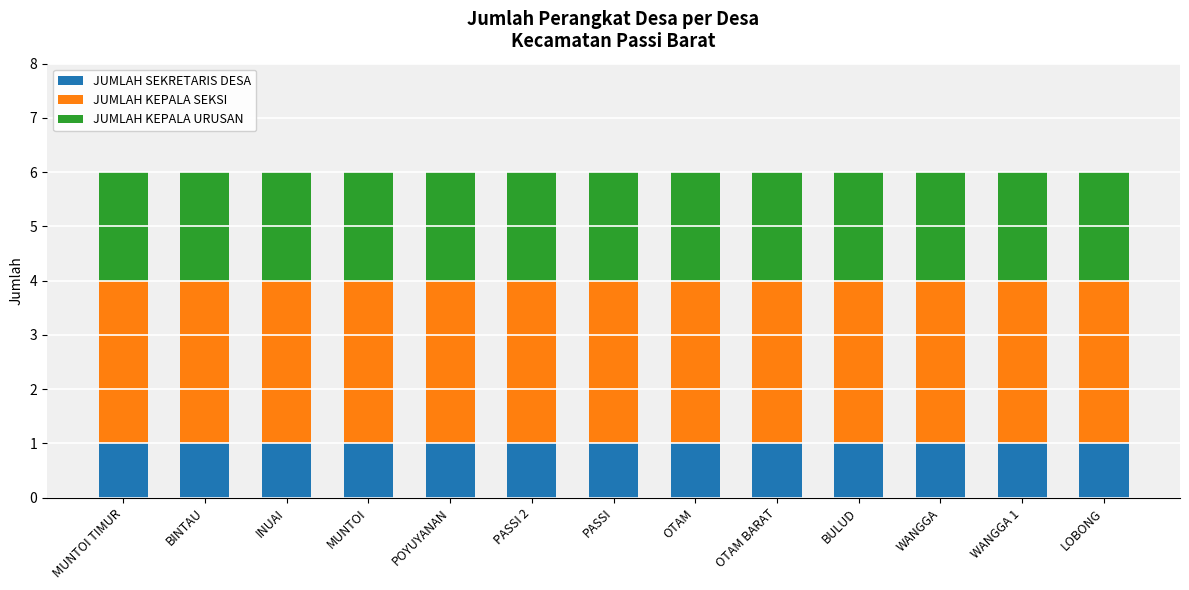

What is the total value across all series at WANGGA?

6